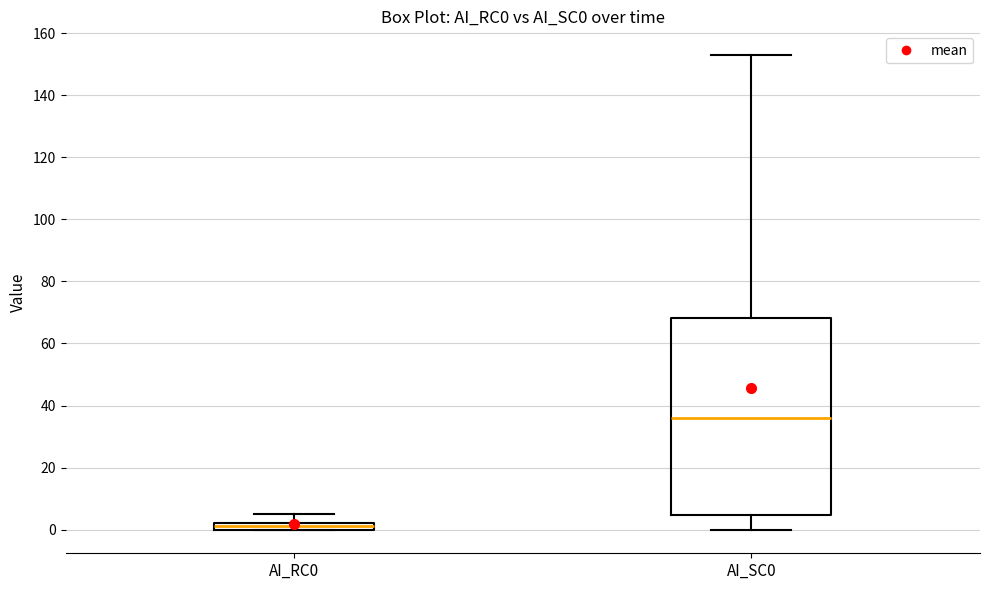

Where does the lower whisker of the box for AI_SC0 end on the y-axis? The values are not printed on the chart, so give them approximately, as read against the axis.

0